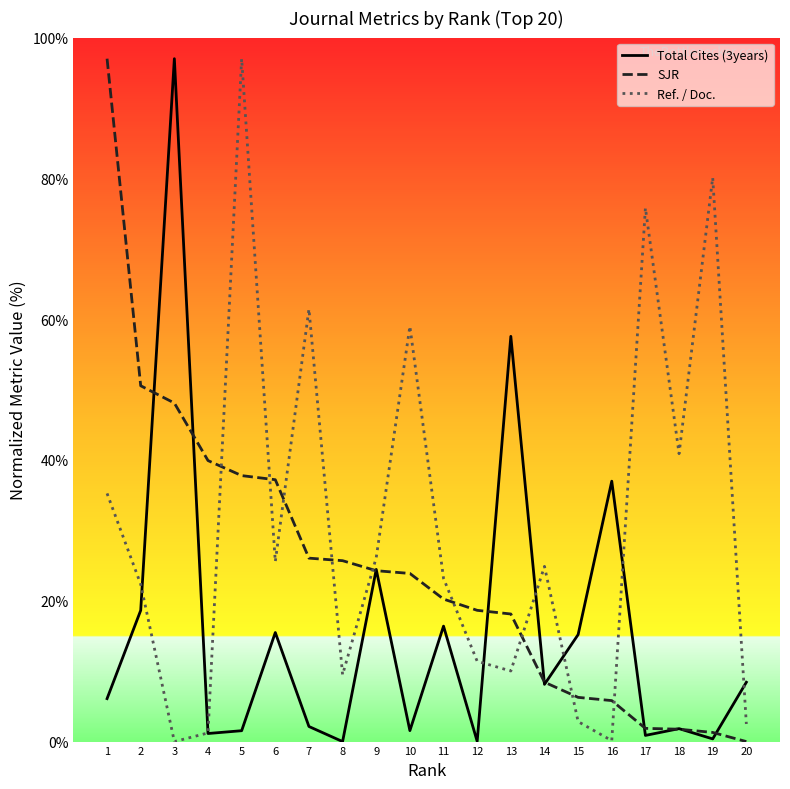

What is the difference between the highest and lowest values at 4?

38.8